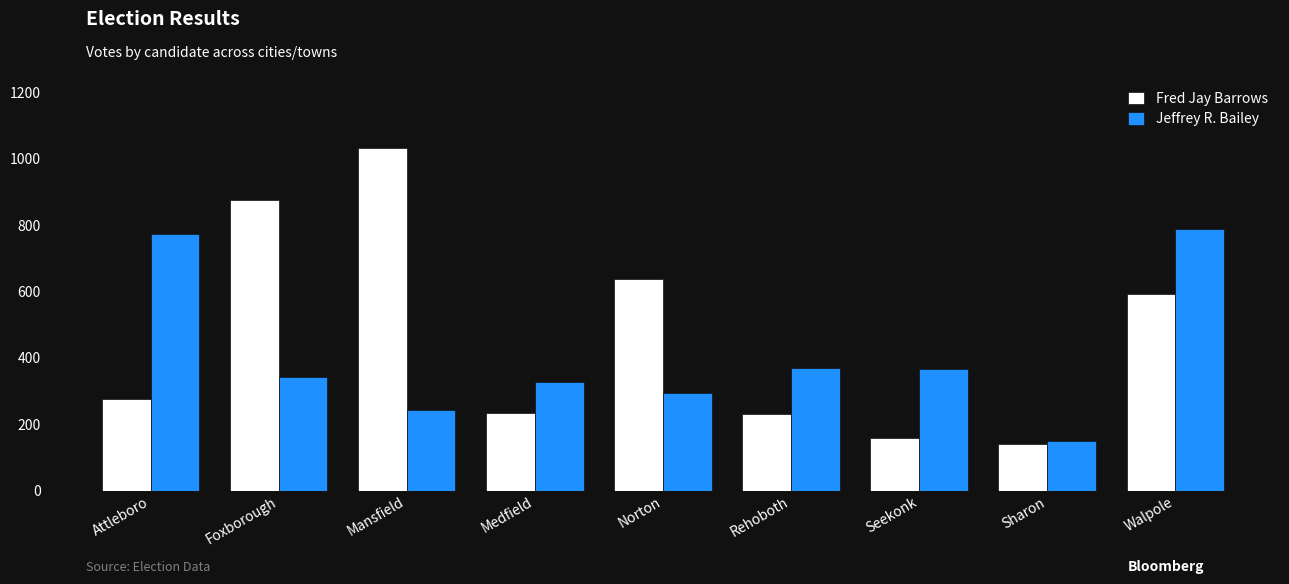

Which category has the lowest value in the Fred Jay Barrows series?

Sharon